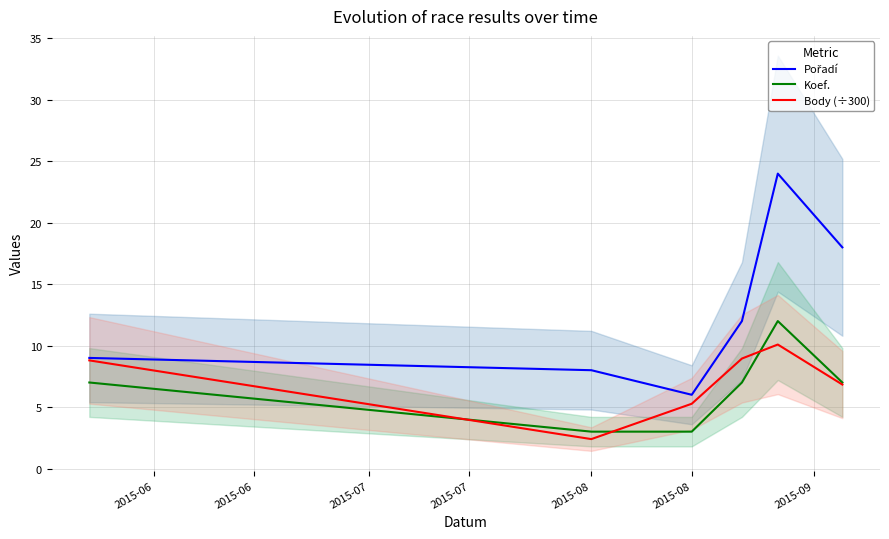

Which series has the largest total across all categories?

Pořadí